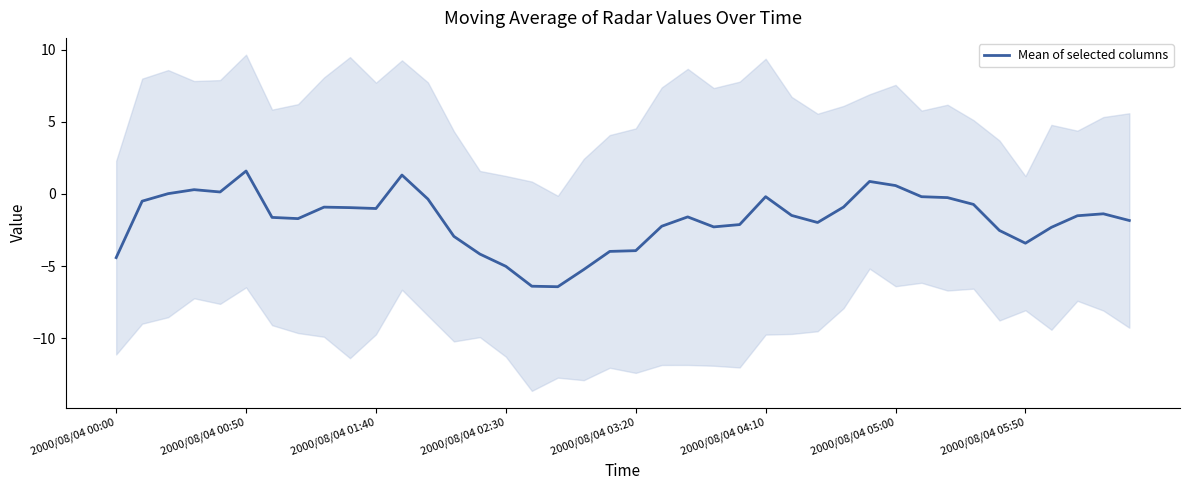

What is the lowest value of the Mean of selected columns series?

-6.4